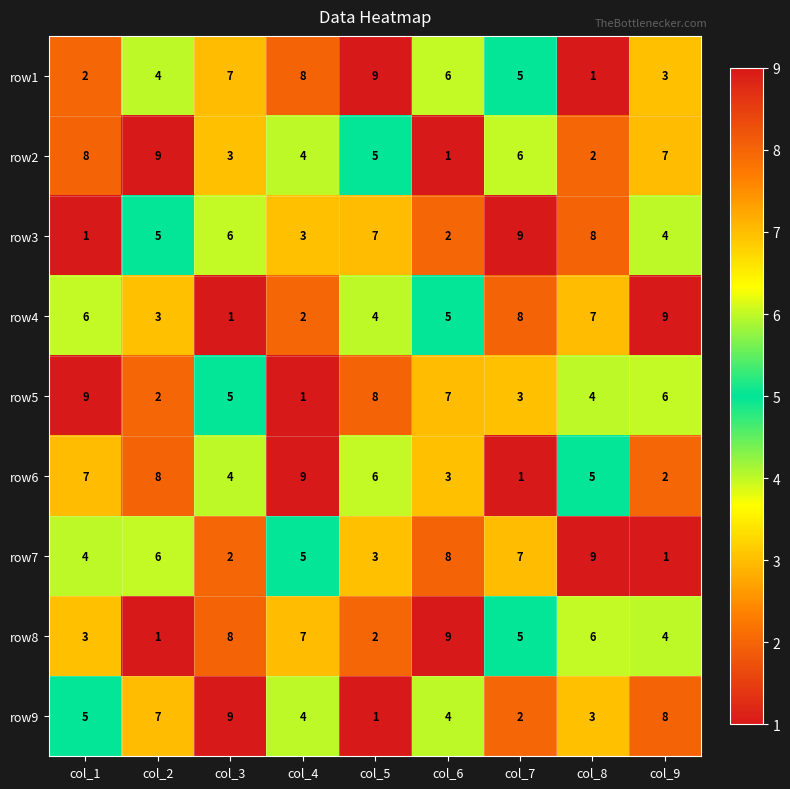

What is the approximate value of row9 at col_3?

9